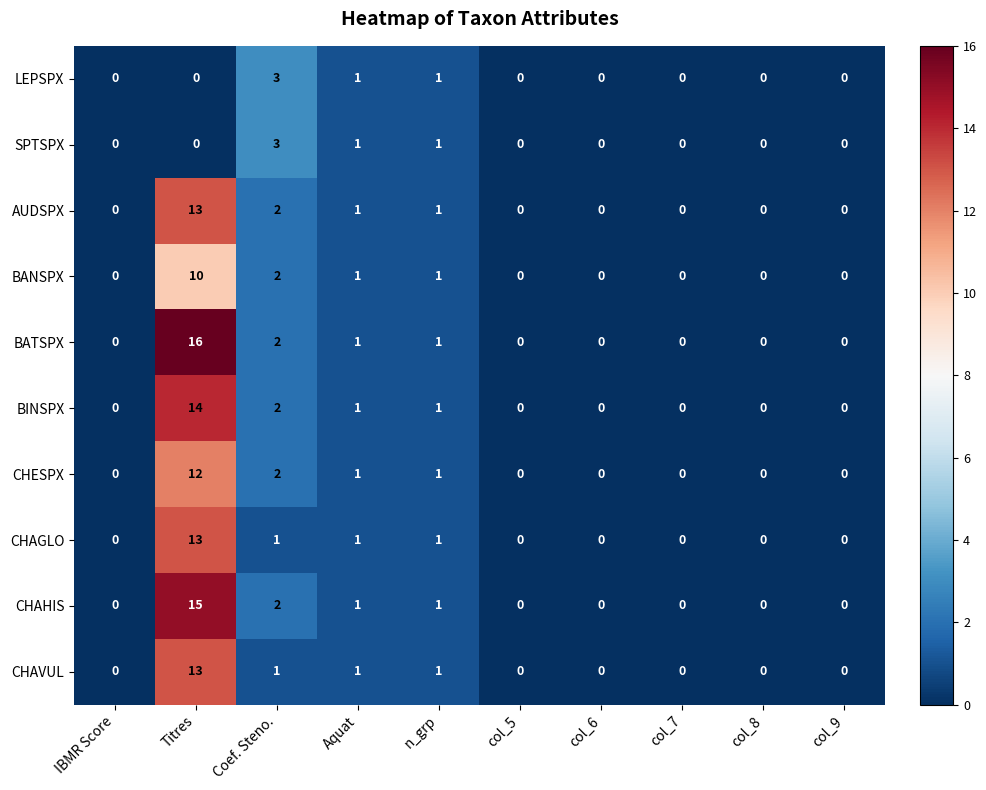

At which category does the chart reach its peak across all series?

Titres